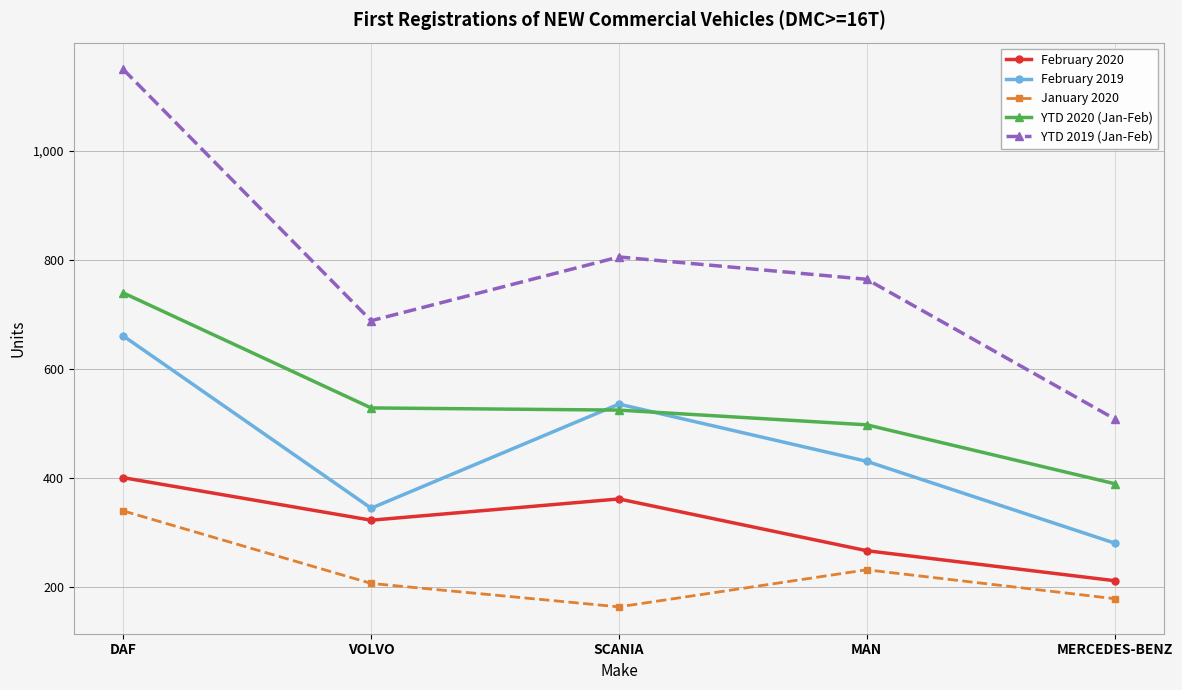

Which series has the widest spread of values?

YTD 2019 (Jan-Feb)